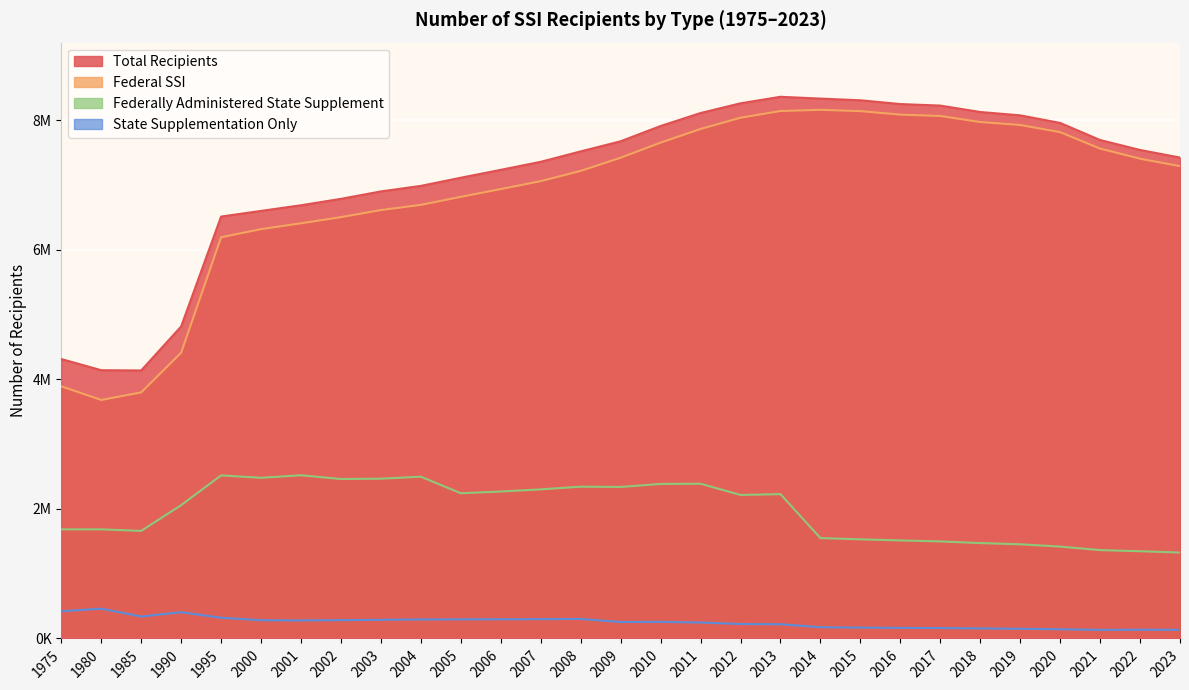

The Federal SSI series shows 8143829 at 2013. True or false?

True